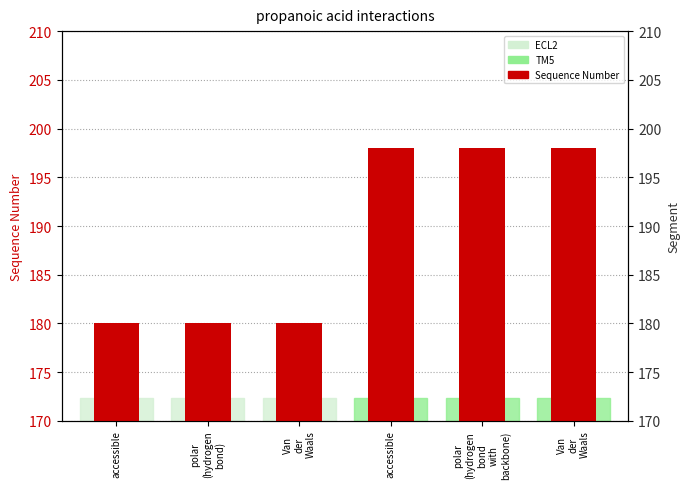

Is it true that the value at Van
der
Waals is 198?

True